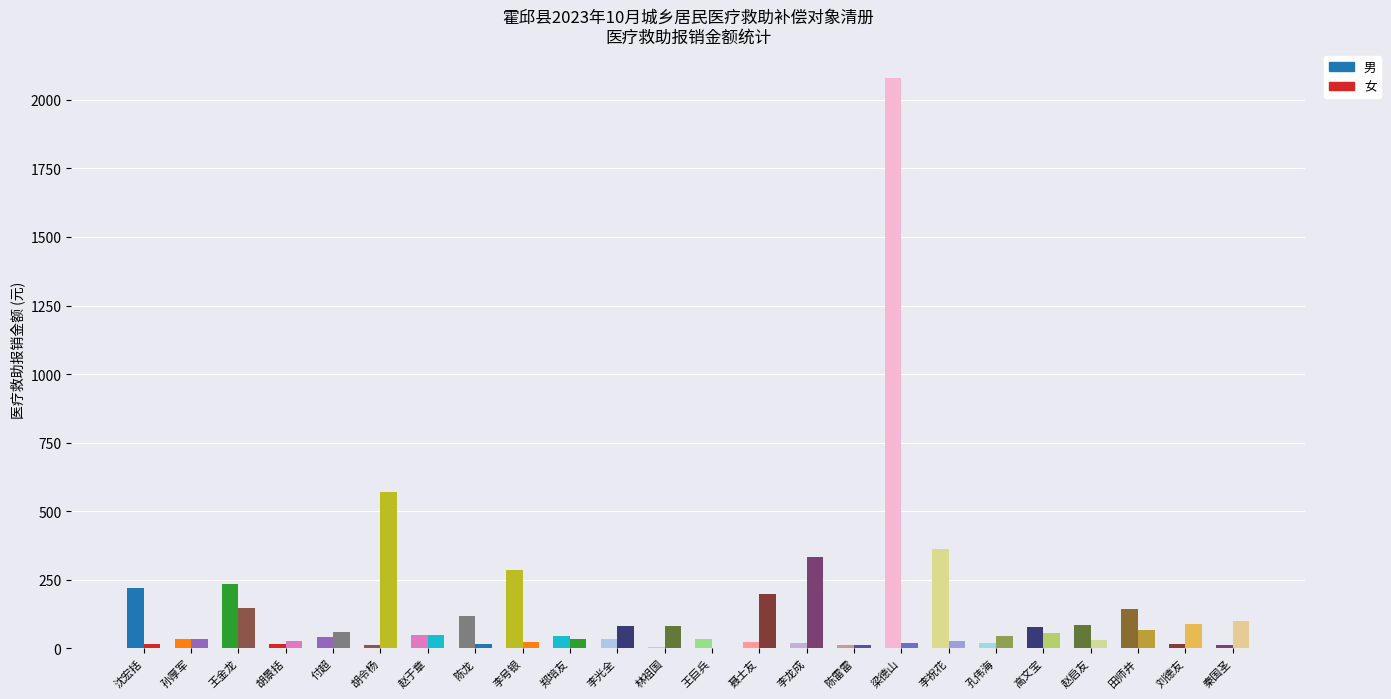

Which category has the highest value in the 男 series?

梁德山